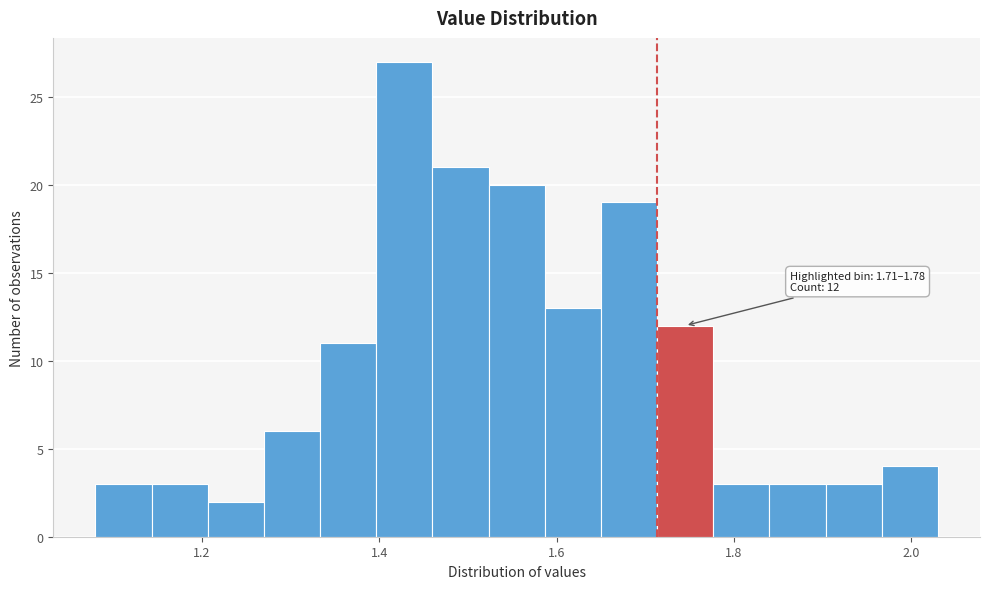

Read against the x-axis, roughly where is the centre of the tallest bar?

1.42